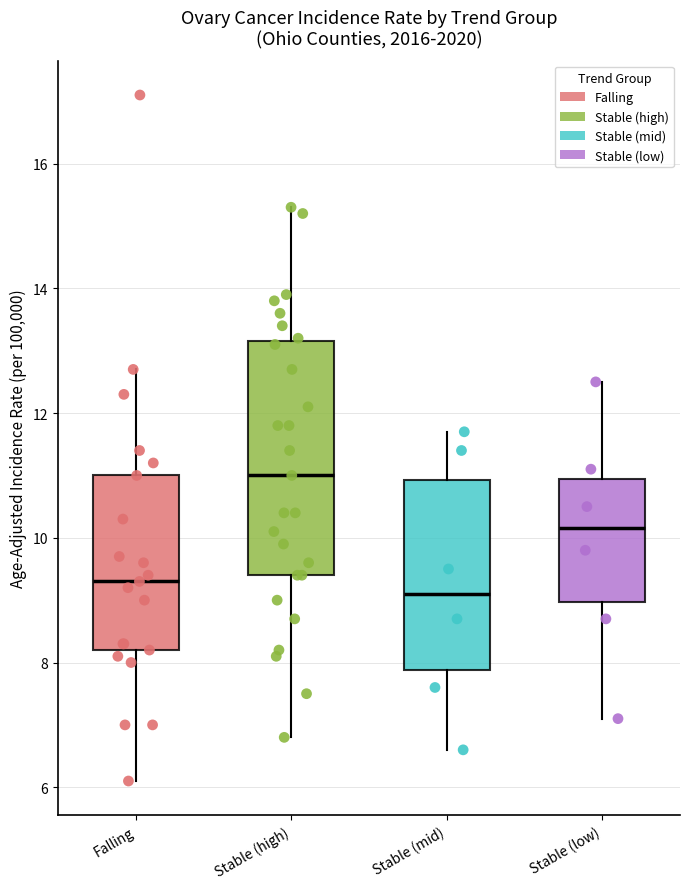

Comparing the boxes themselves (not the whiskers), which one is the tallest?

Stable (high)